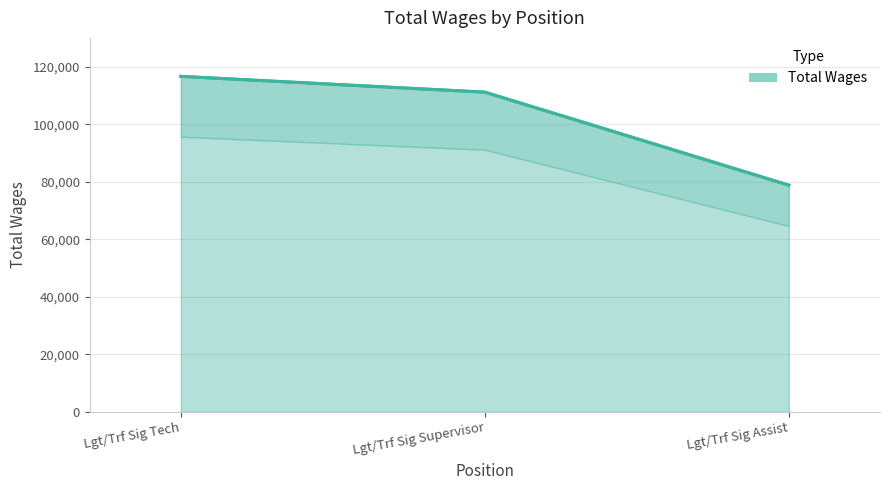

Reading right to left, extract all data points from this chart.

Lgt/Trf Sig Assist=78791	Lgt/Trf Sig Supervisor=111128	Lgt/Trf Sig Tech=116621